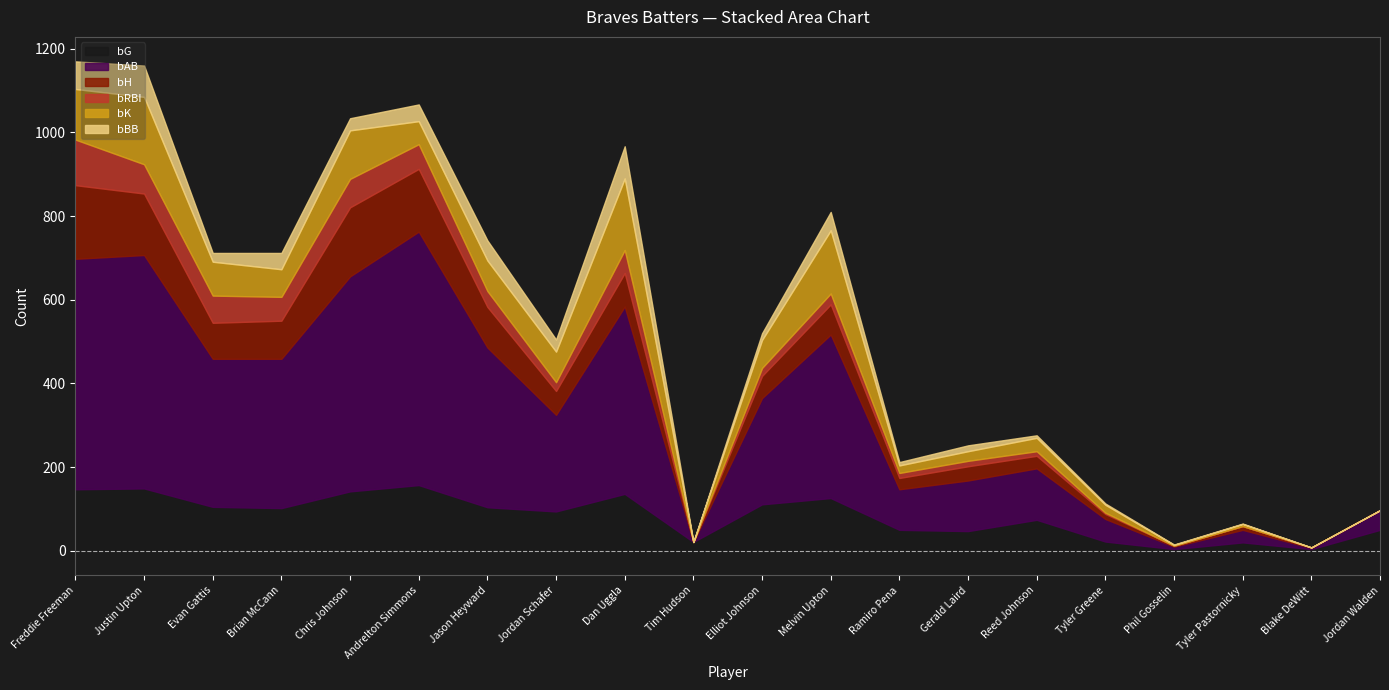

At which category is the sum across all series the highest?

Freddie Freeman